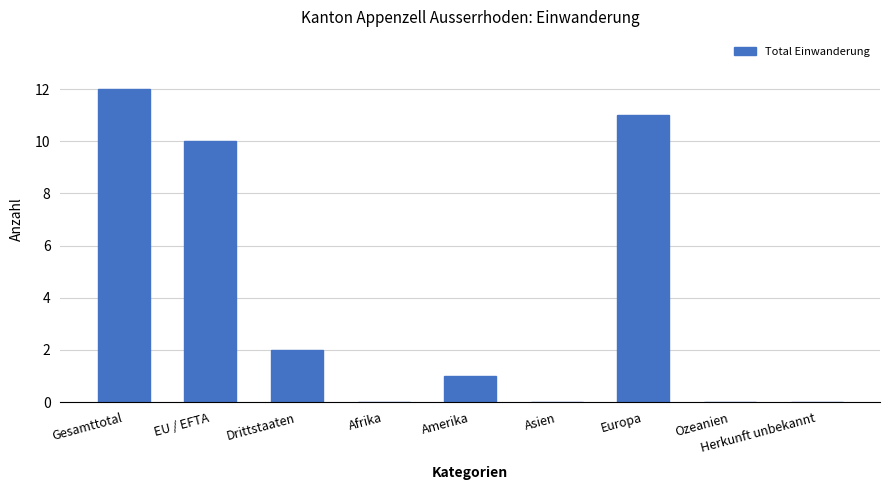

Reading right to left, list all the values displayed in this chart.

0	0	11	0	1	0	2	10	12